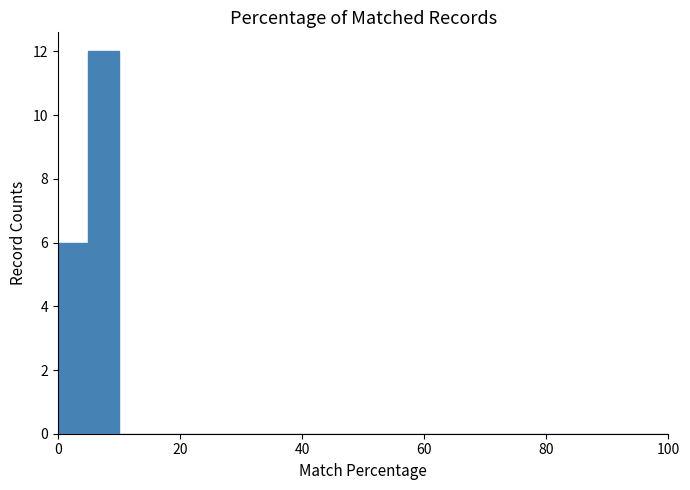

Around what value on the x-axis is the tallest bar? Give the approximate position of its centre, as read against the axis.

8